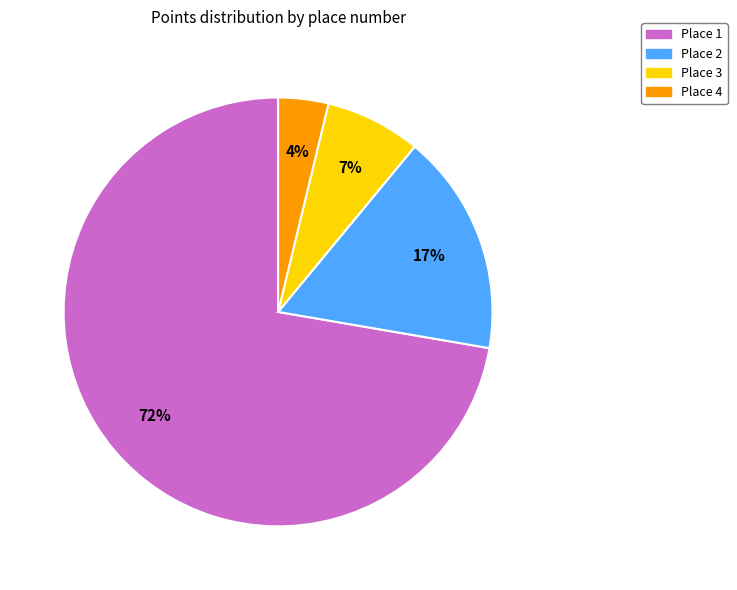

Does any single category account for the majority?

Yes